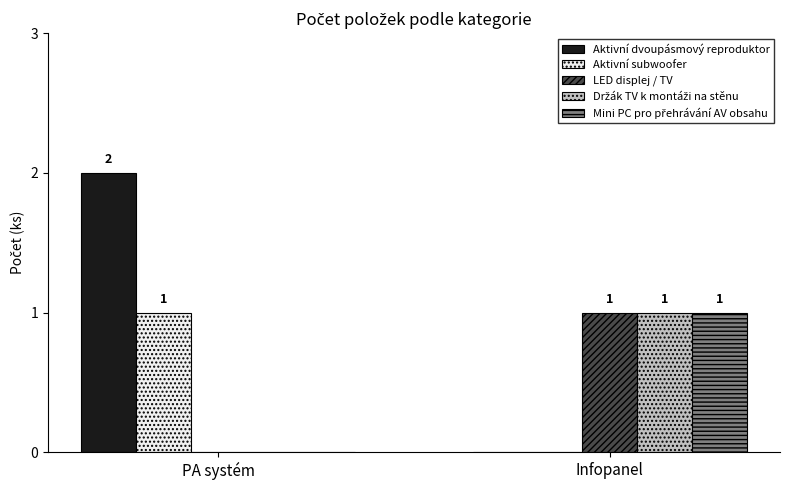

What is the total value across all series at Infopanel?

3